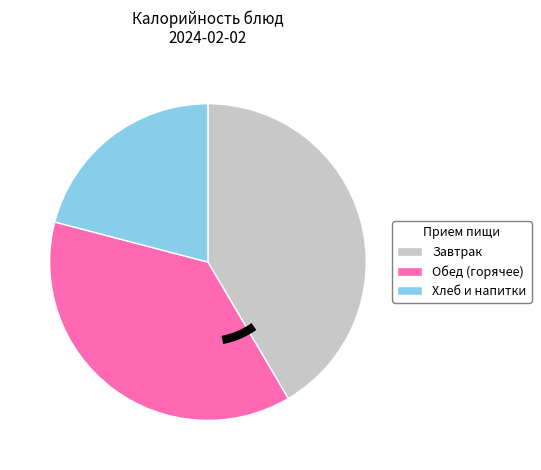

Approximately how many times larger is the value at Обед (горячее) compared to Завтрак?

0.9